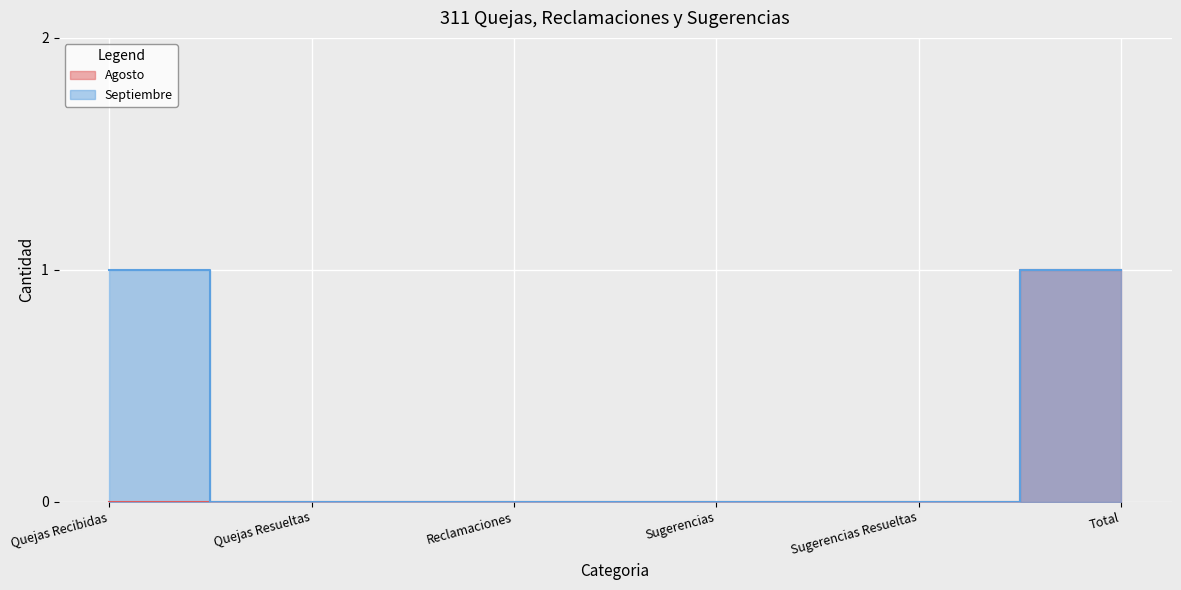

Which series changed the most between Quejas Resueltas and Reclamaciones?

Agosto